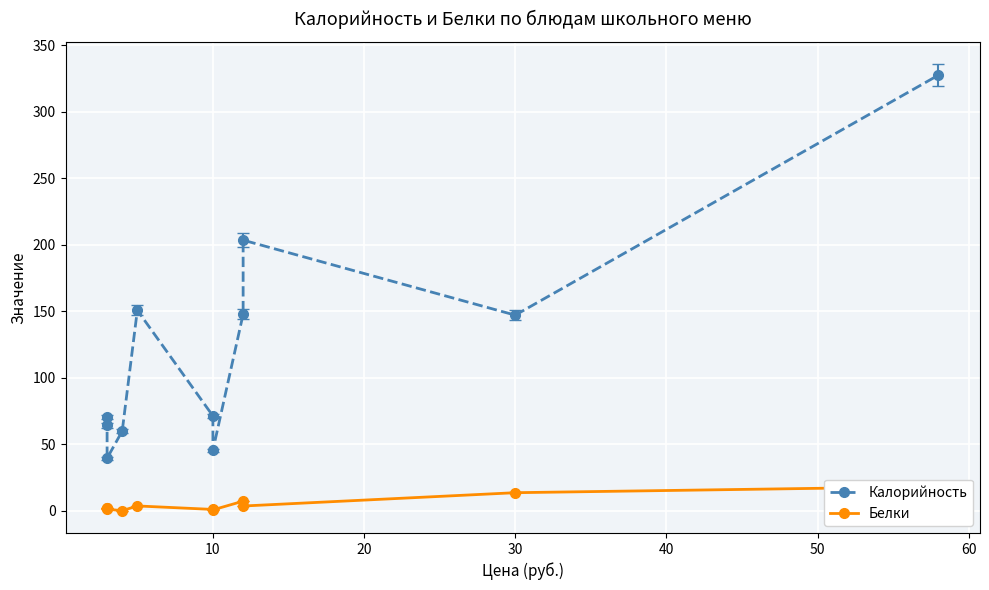

Between 70 and 8, which series saw the biggest shift?

Калорийность